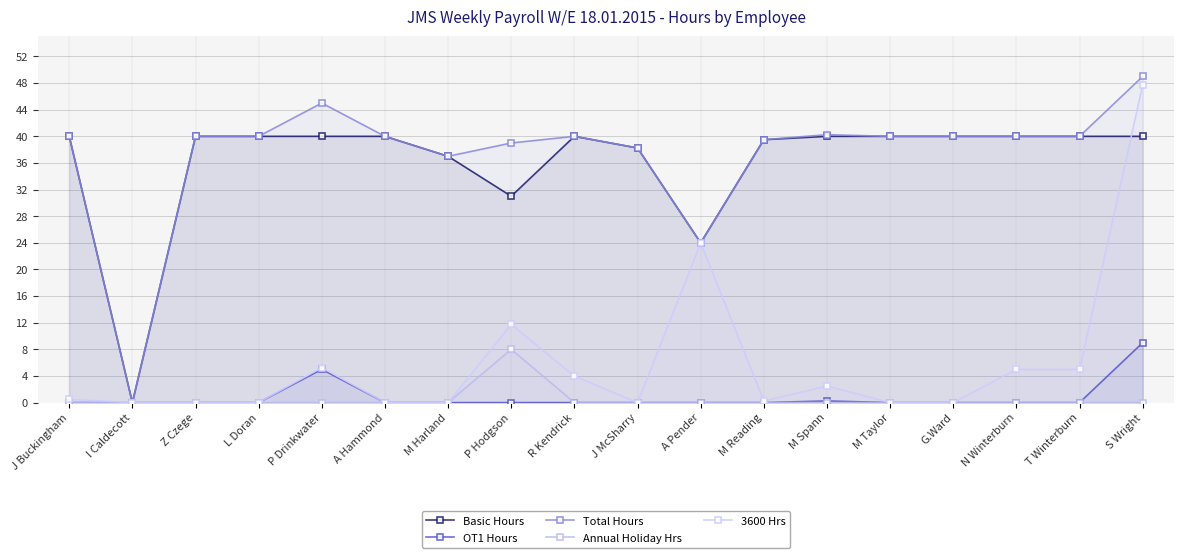

Which series changed the most between I Caldecott and M Taylor?

Basic Hours